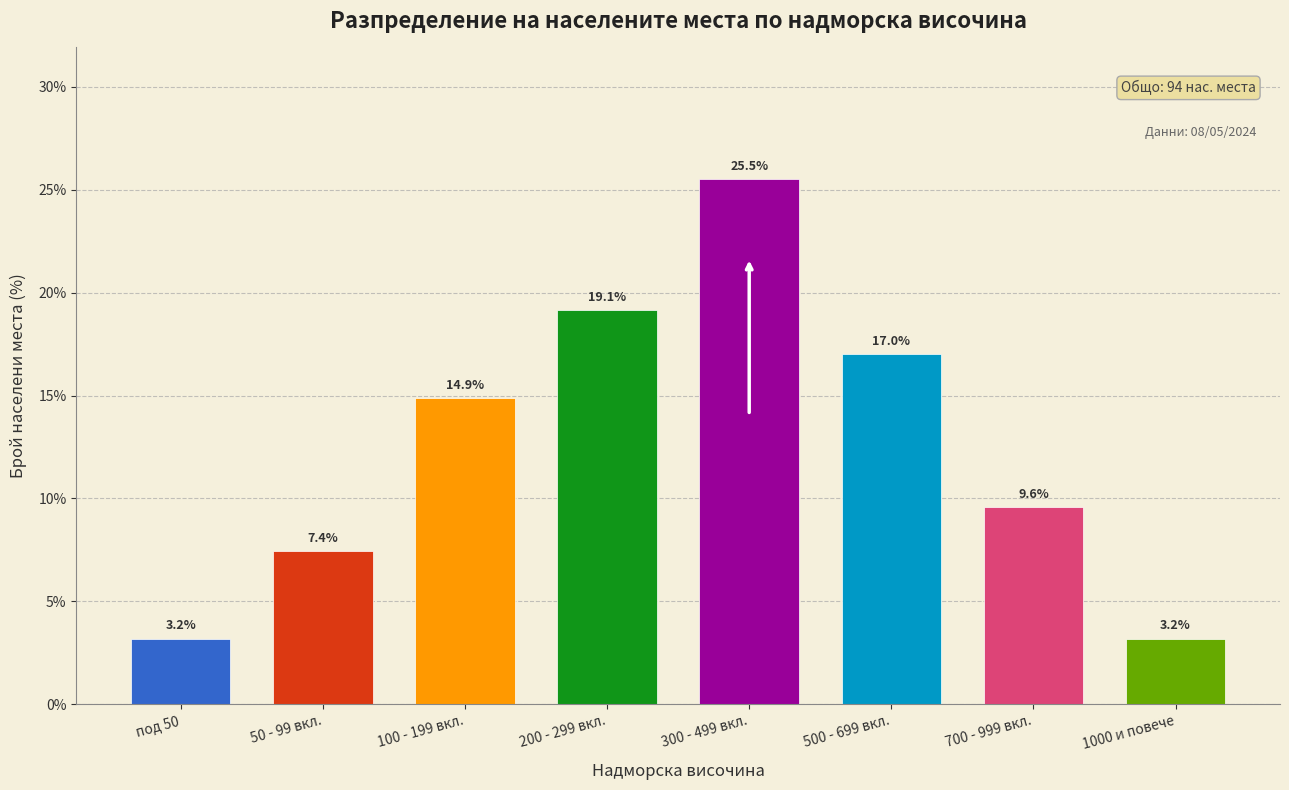

Reading right to left, extract all data points from this chart.

3.2	9.6	17.0	25.5	19.1	14.9	7.4	3.2